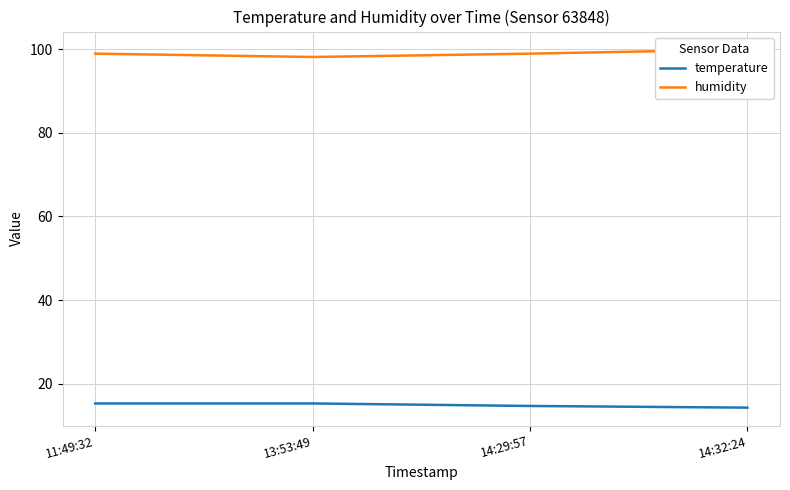

What is the greatest value displayed?

99.9